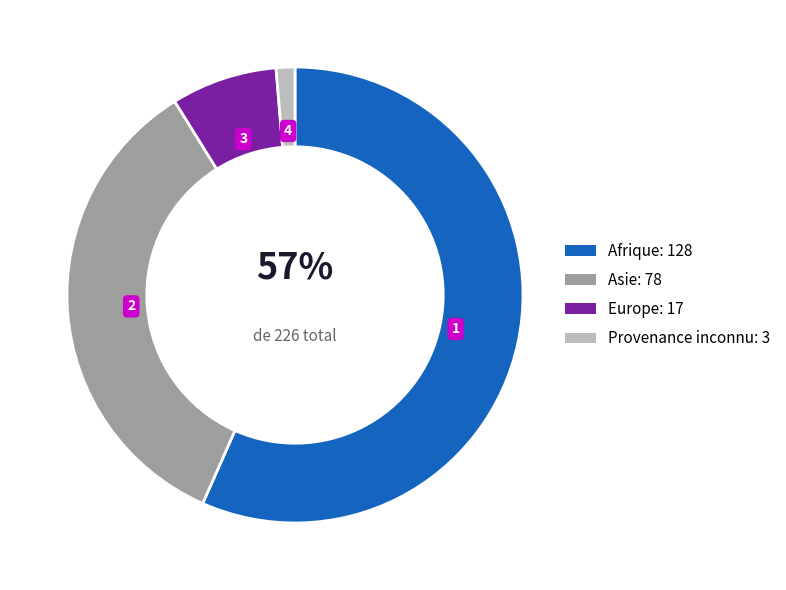

To the nearest percent, what is the average slice percentage?

25%